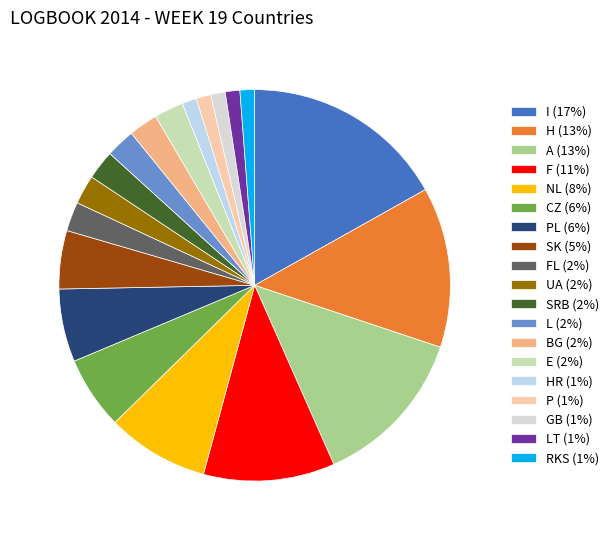

Count the number of slices in the pie.

19